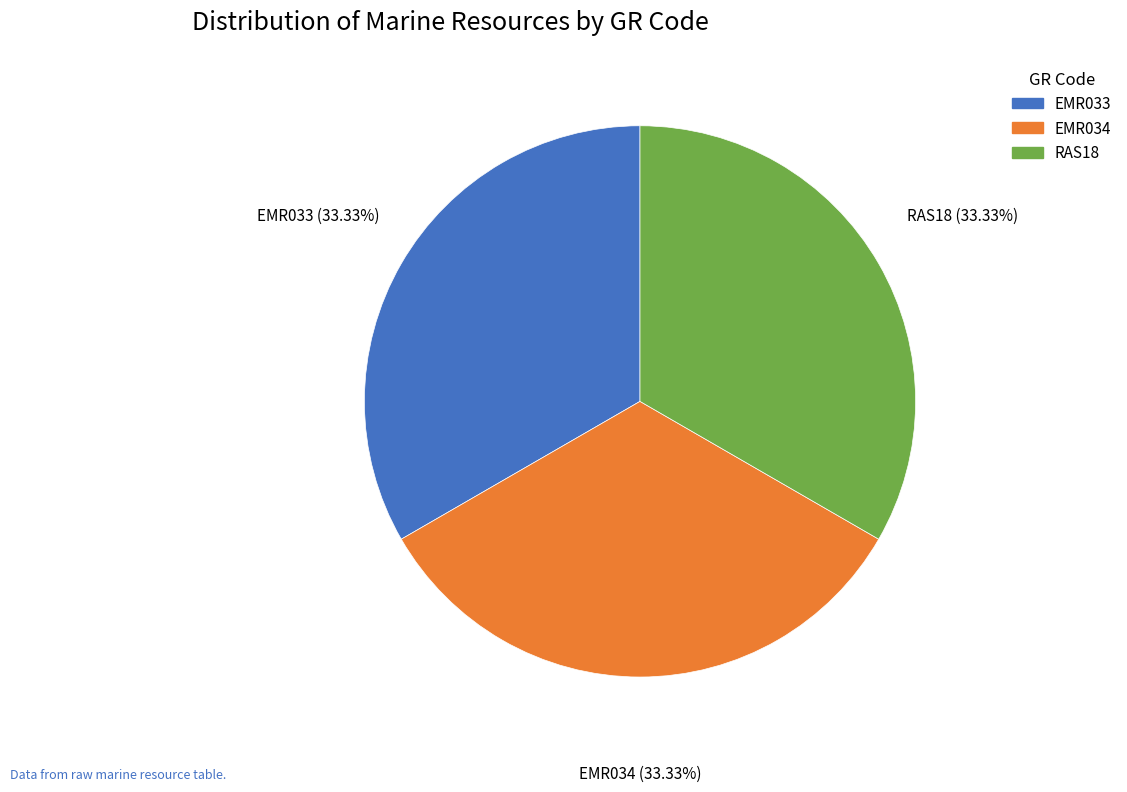

What percentage do RAS18 and EMR033 together represent?

66.7%